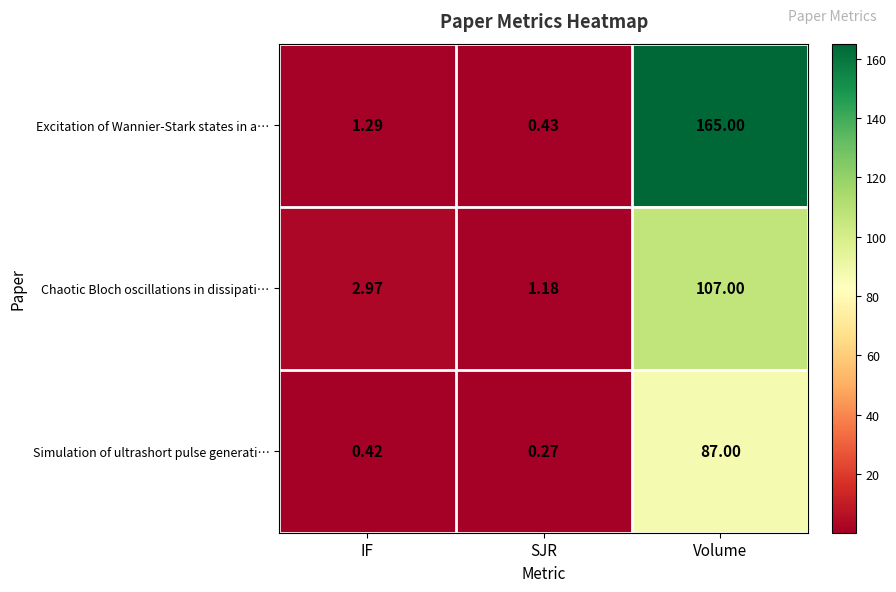

Where is Excitation of Wannier-Stark states in a… nearest to the value 82?

IF